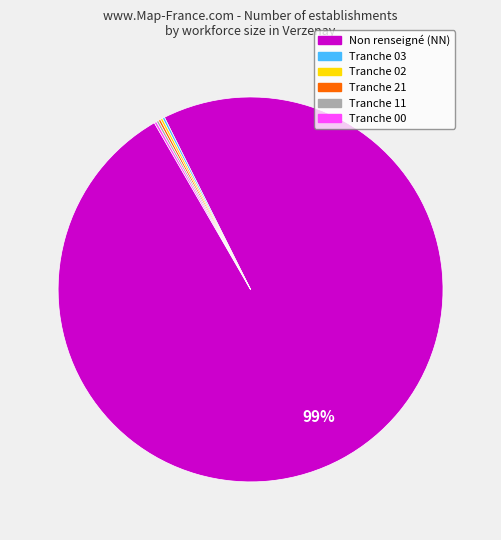

To the nearest percent, what is the average slice percentage?

17%